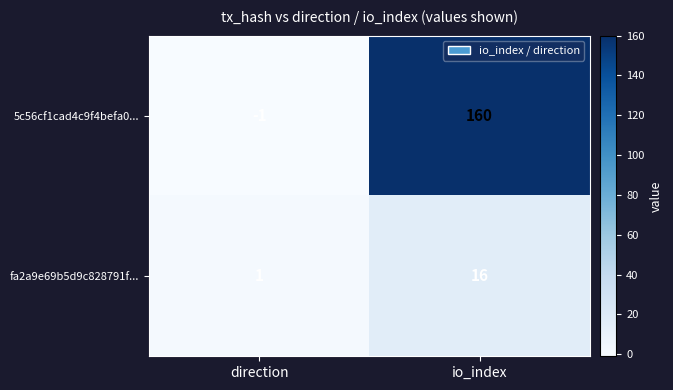

At direction, list the series in order from smallest to largest.

5c56cf1cad4c9f4befa0..., fa2a9e69b5d9c828791f...